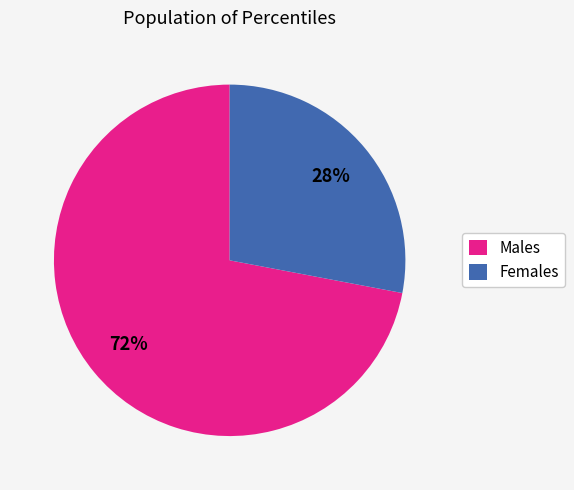

Which slice is the largest?

Males